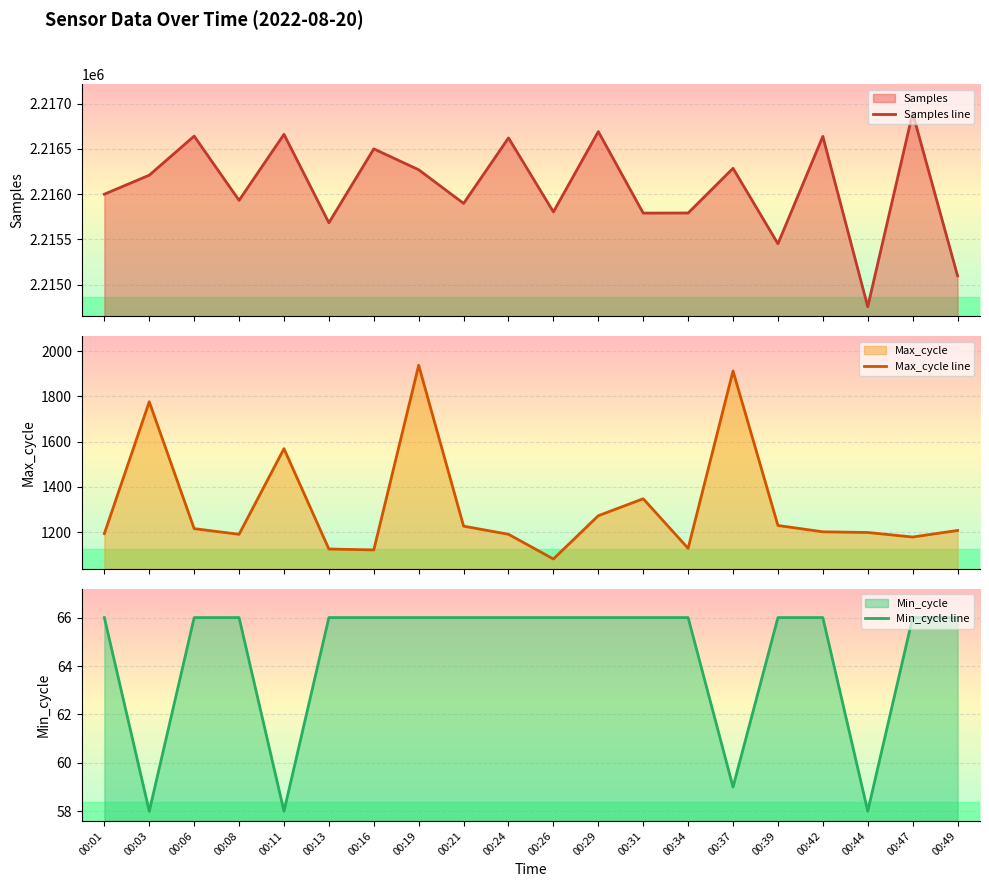

Which series changed the most between 00:08 and 00:49?

Samples line